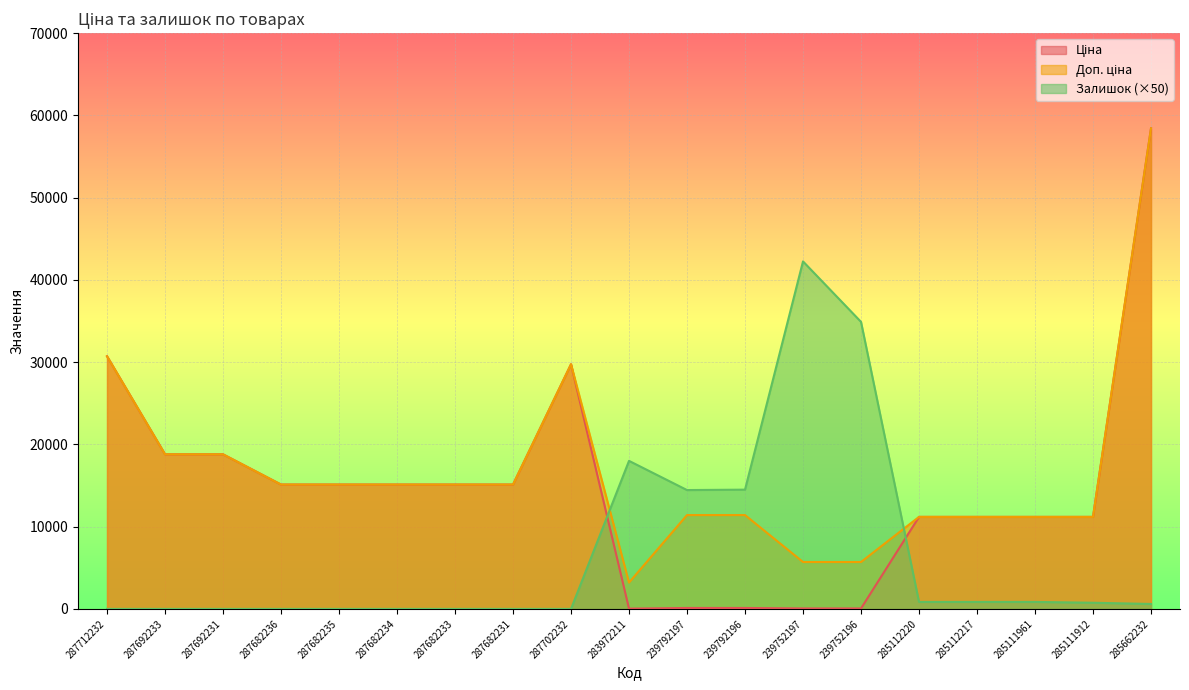

Does the chart display data point markers on the line(s)?

No